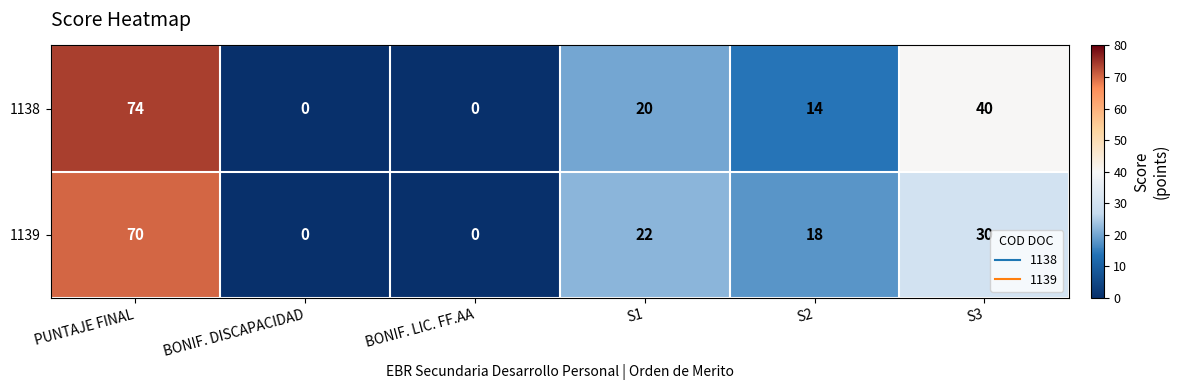

What is the greatest value displayed?

74